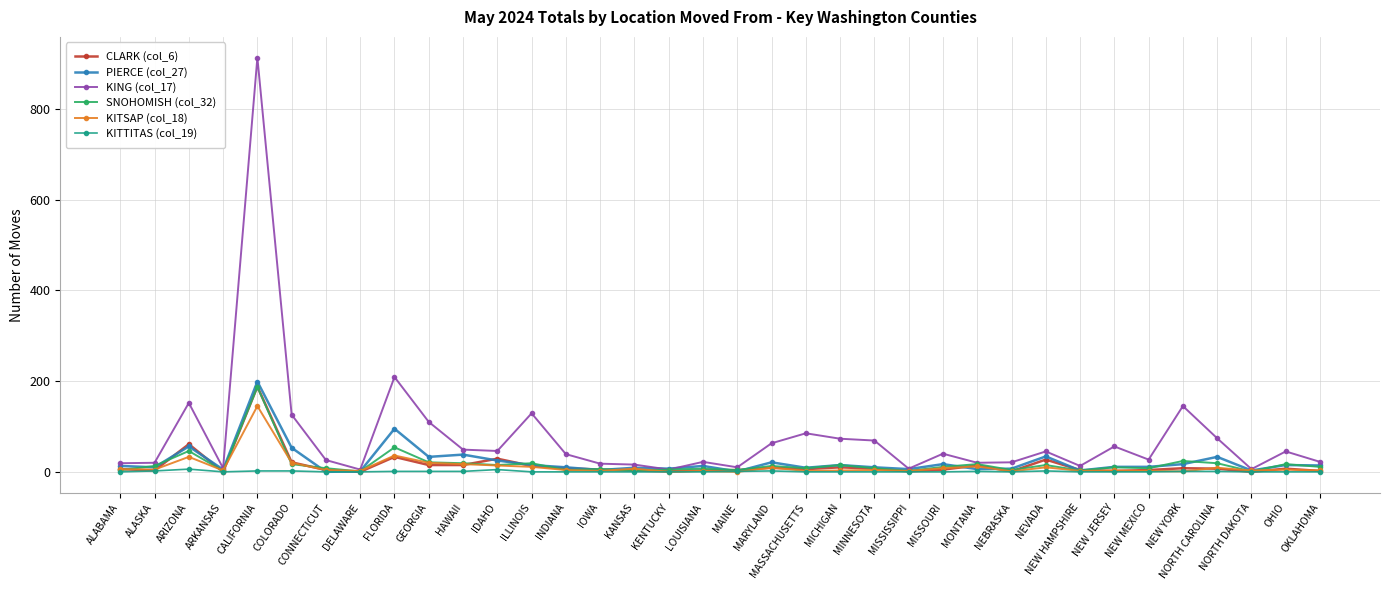

Is it true that SNOHOMISH (col_32) equals 8 at CONNECTICUT?

True